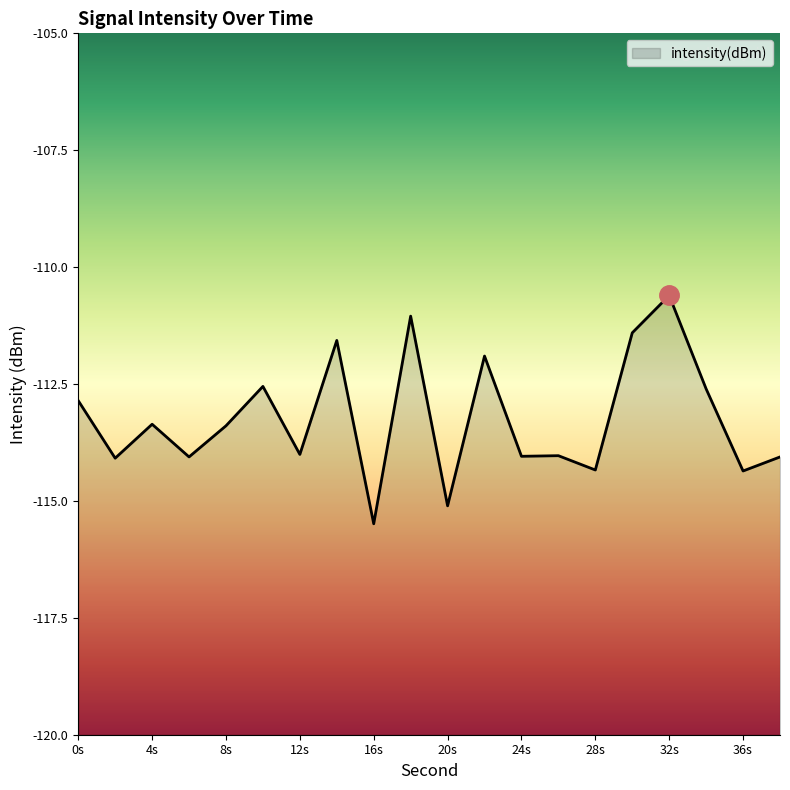

What is the minimum value shown in the chart?

-115.5